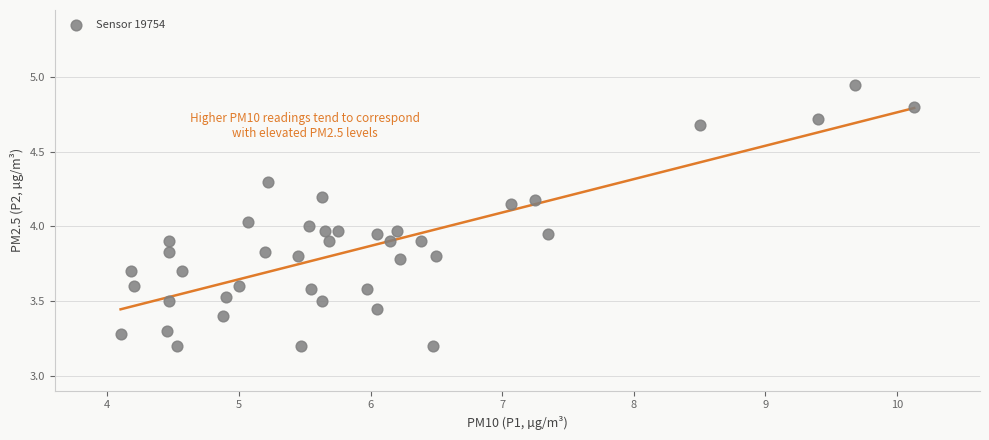

What is the range of X values (max minus min)?

6.0